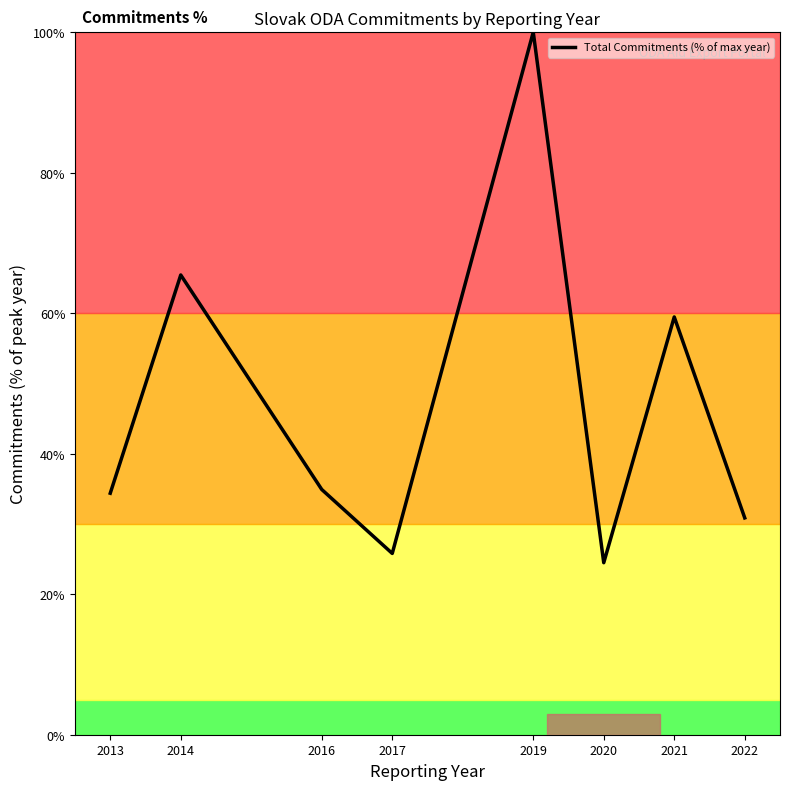

What is the average value?

46.9